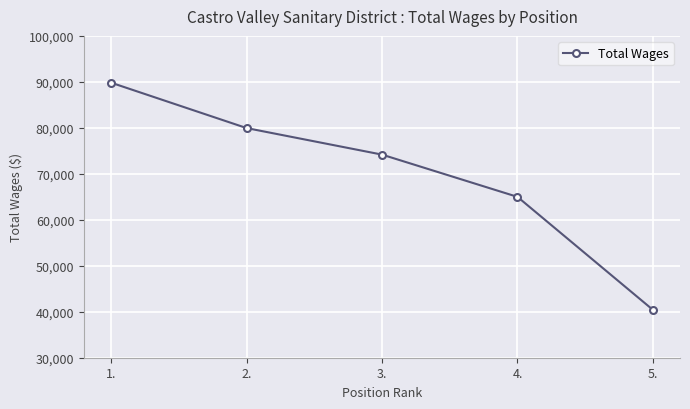

Rank the categories by value from lowest to highest.

5., 4., 3., 2., 1.